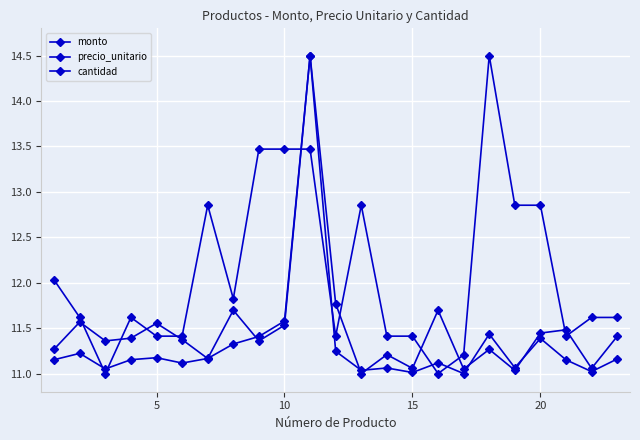

At which category does precio_unitario reach its first local peak?

5